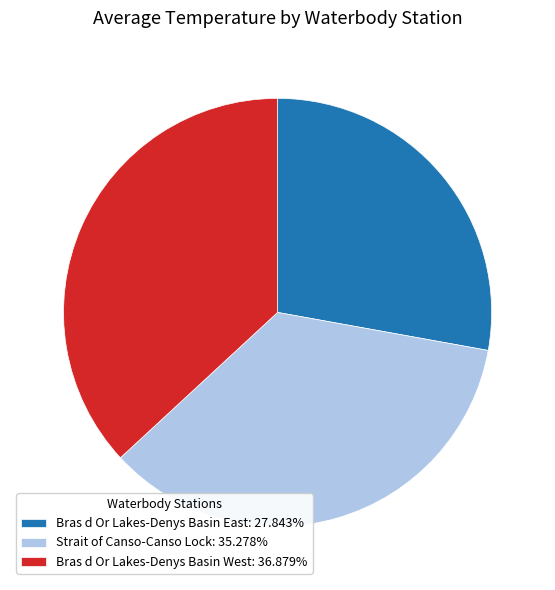

Approximately how many times larger is the value at Bras d Or Lakes-Denys Basin West: 36.879% compared to Strait of Canso-Canso Lock: 35.278%?

1.0